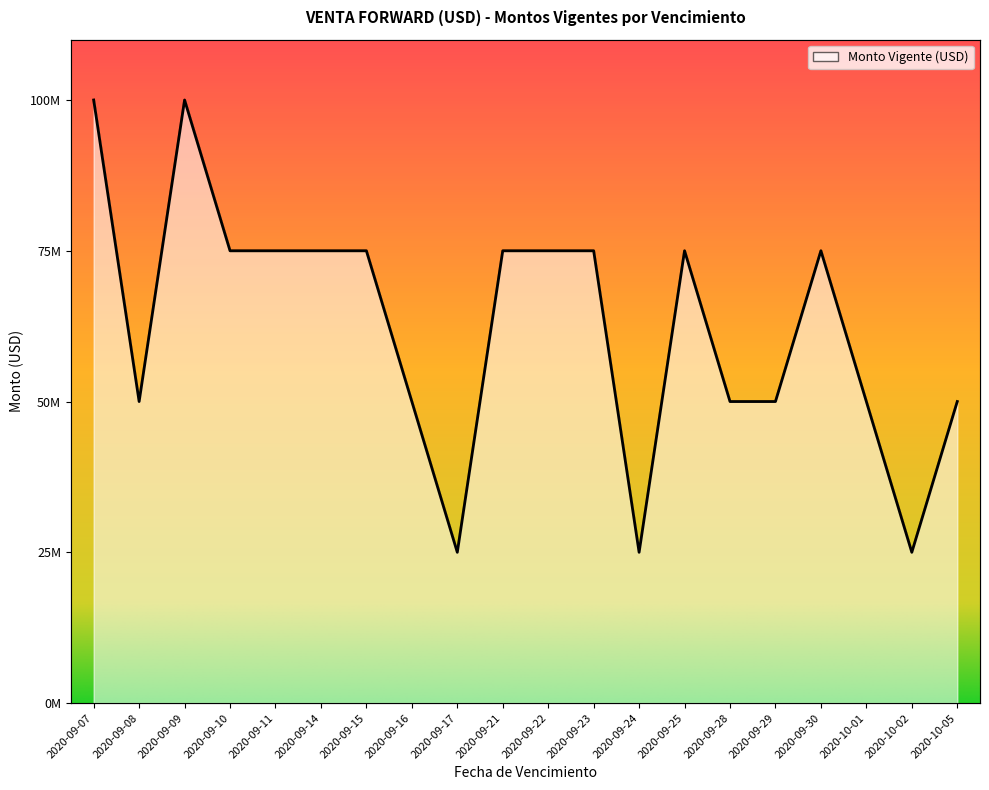

Between 2020-09-25 and 2020-09-21, which is larger?

2020-09-25